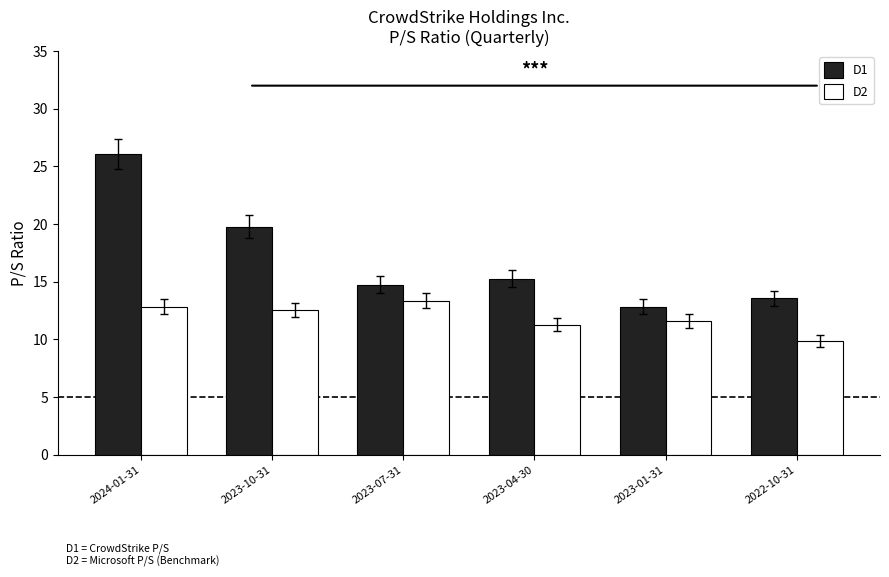

What is the difference between the second highest and minimum values in the D1 series?

7.0